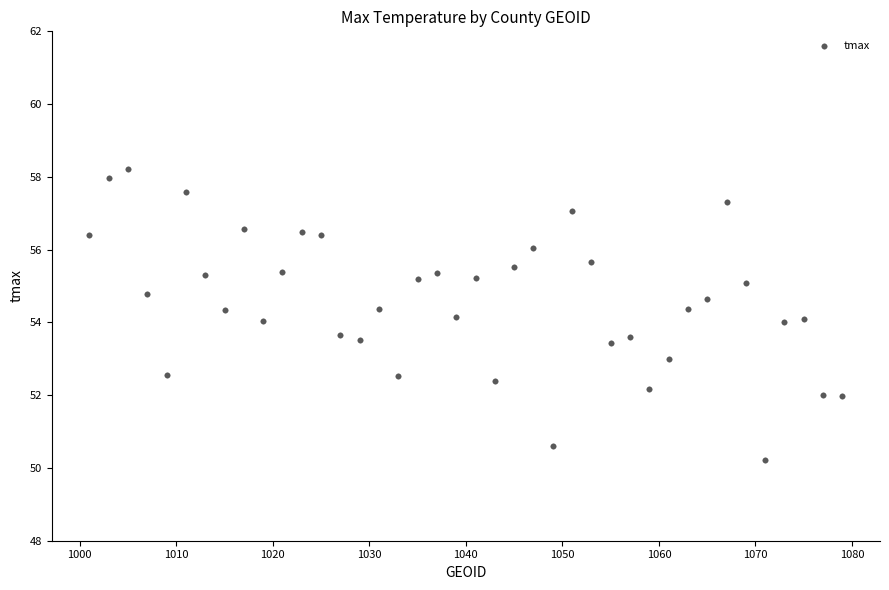

What is the range of X values (max minus min)?

78.0